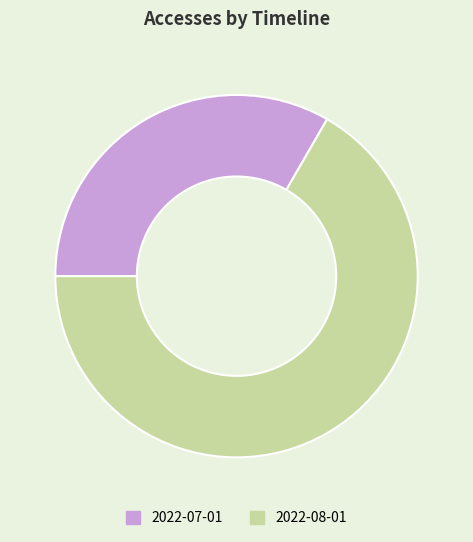

How many segments does this pie chart have?

2